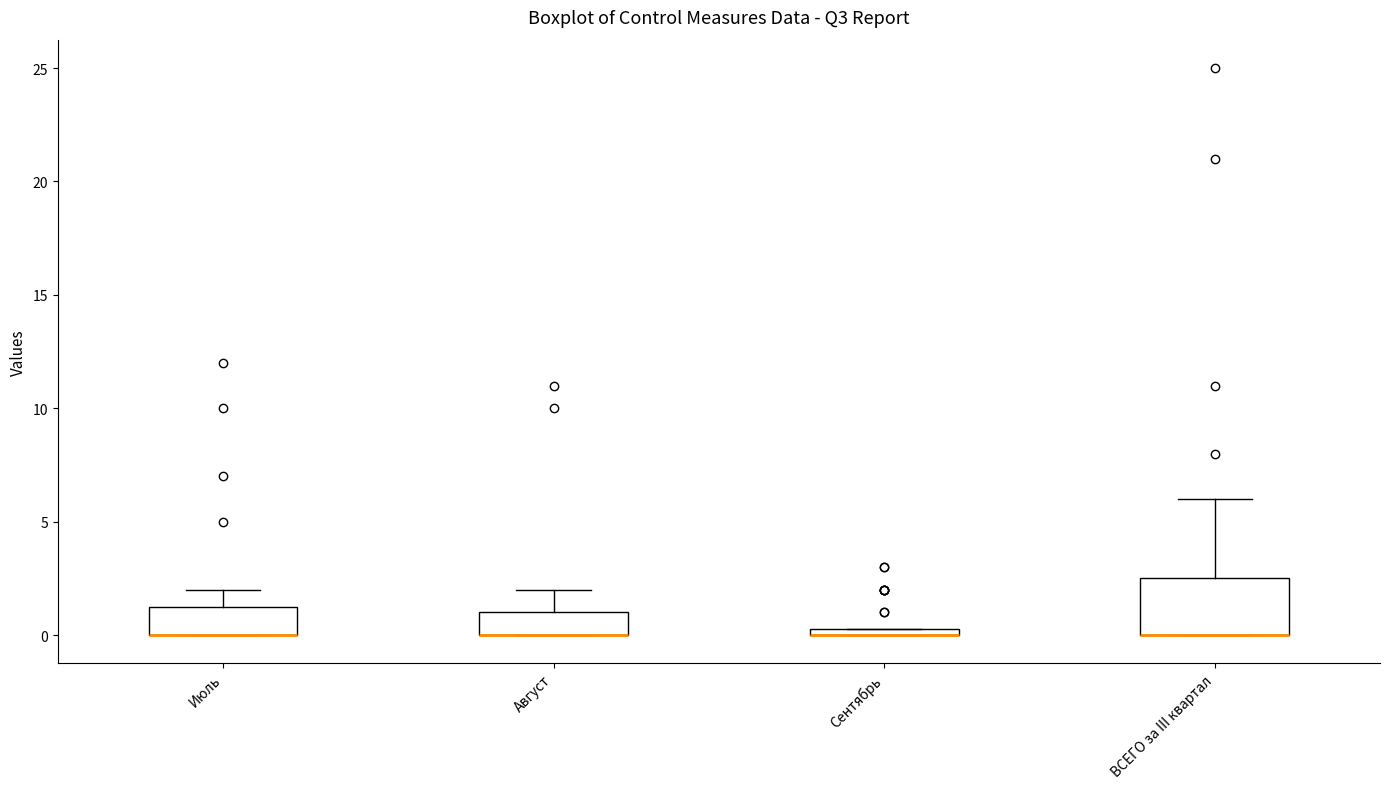

Where does the upper whisker of the box for Август end on the y-axis? The values are not printed on the chart, so give them approximately, as read against the axis.

2.0